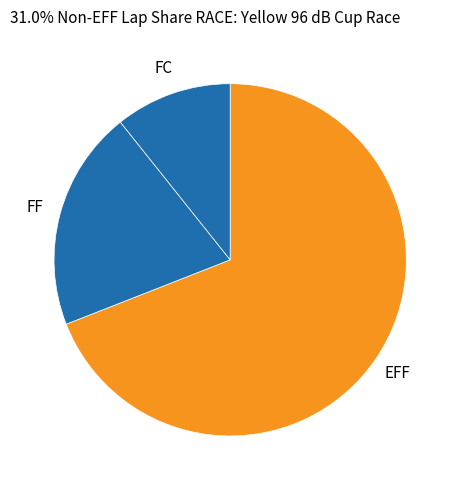

Is the sum of EFF and FC greater than half?

Yes